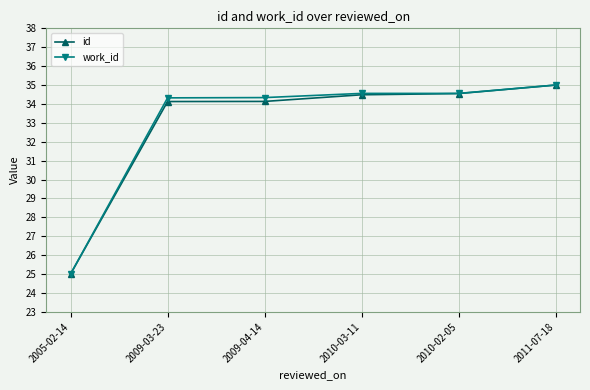

Reading right to left, transcribe all the data shown in this chart.

id: 35.0	34.5	34.5	34.1	34.1	25.0
work_id: 35.0	34.6	34.6	34.3	34.3	25.0